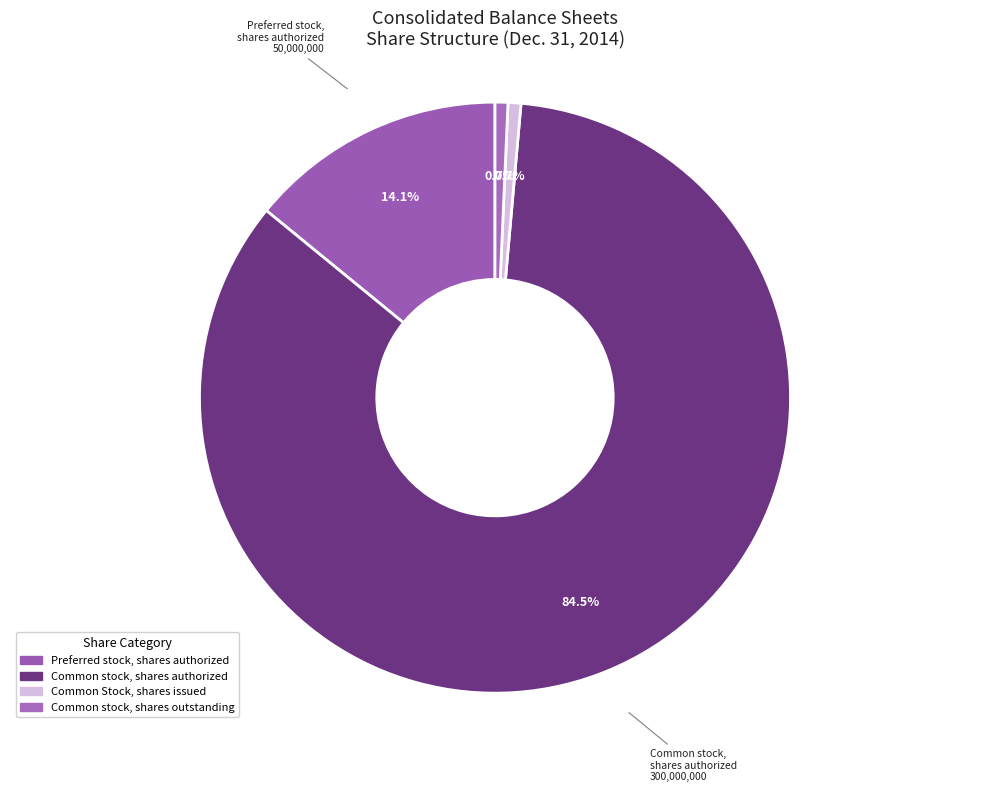

To the nearest percent, what is the average slice percentage?

25%